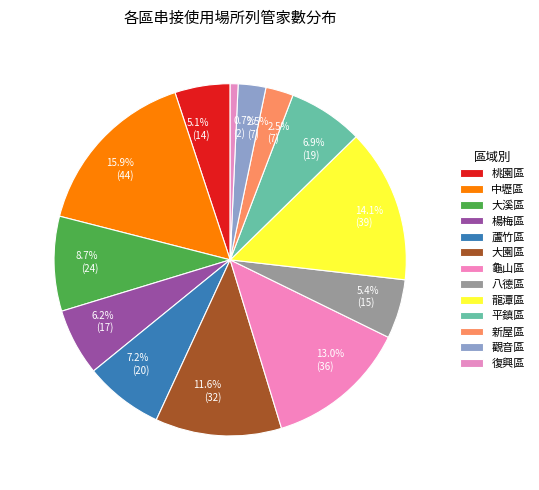

What is the smallest slice in the pie chart?

復興區